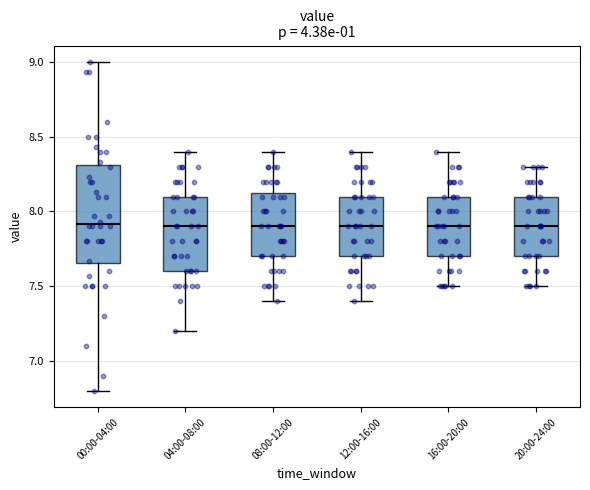

Reading left to right, read every box against the y-axis: the position of its median line, the range the box covers, and the ends of its whiskers. The values are not printed on the chart, so give them approximately, as read against the axis.

00:00-04:00: median 7.90, box 7.65 to 8.30, whiskers 6.80 to 9.00
04:00-08:00: median 7.90, box 7.60 to 8.10, whiskers 7.20 to 8.40
08:00-12:00: median 7.90, box 7.70 to 8.15, whiskers 7.40 to 8.40
12:00-16:00: median 7.90, box 7.70 to 8.10, whiskers 7.40 to 8.40
16:00-20:00: median 7.90, box 7.70 to 8.10, whiskers 7.50 to 8.40
20:00-24:00: median 7.90, box 7.70 to 8.10, whiskers 7.50 to 8.30